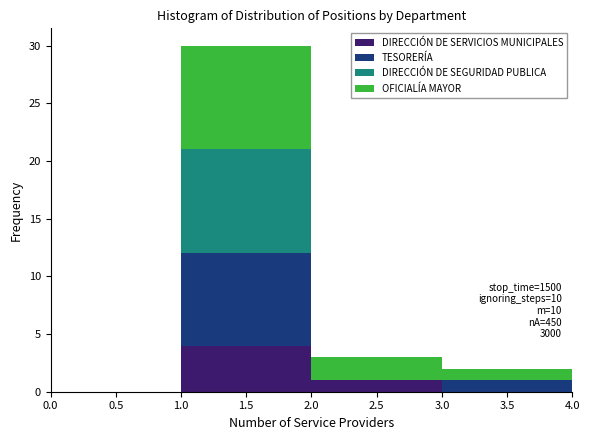

Which range on the x-axis has the tallest stacked bar (by total height)?

1.0 to 2.0